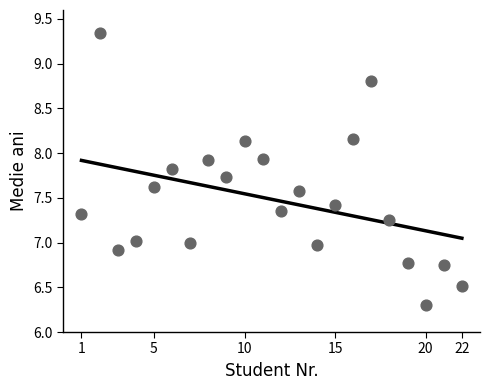

What is the range of Y values (max minus min)?

3.0